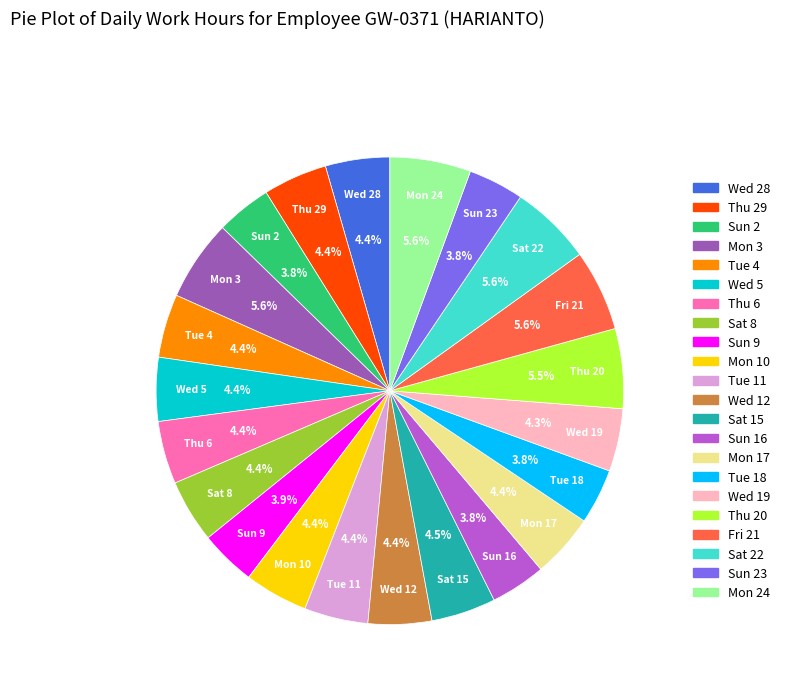

Is there any slice that represents more than half of the pie?

No